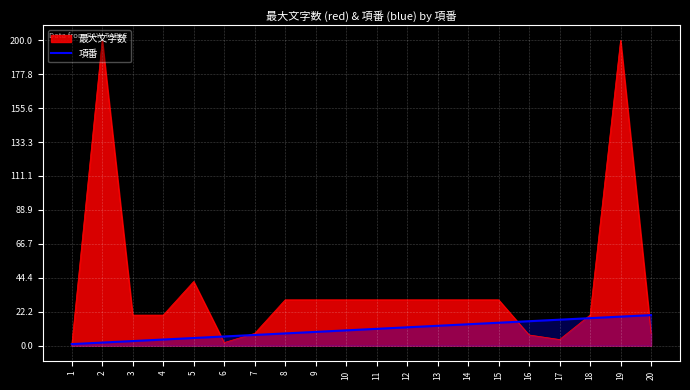

What is the value of the 7th point from the left?

7